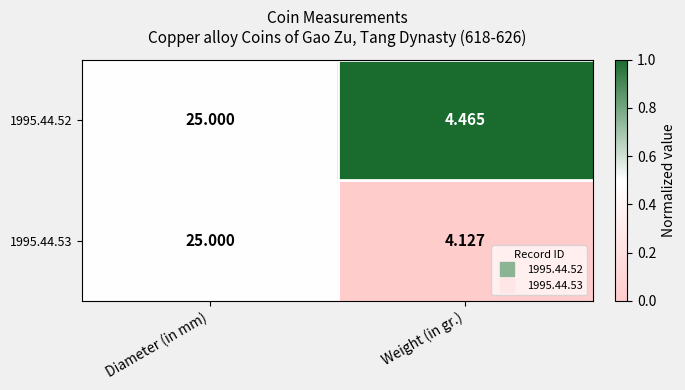

List the series in order of their overall mean, lowest first.

1995.44.53, 1995.44.52